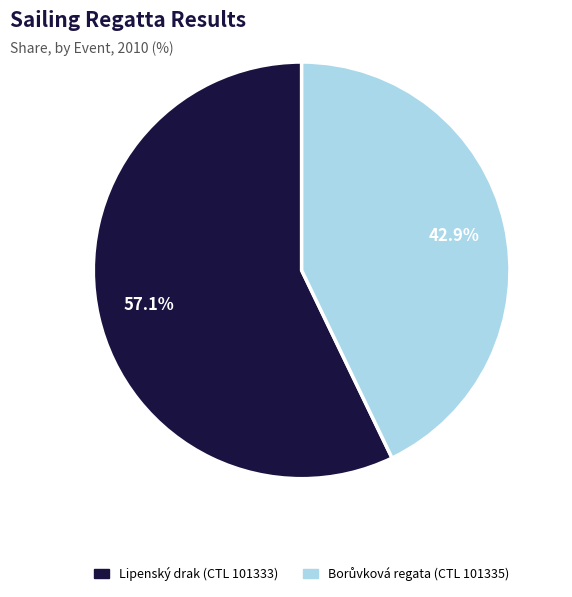

What percentage is NOT represented by Lipenský drak (CTL 101333)?

42.9%